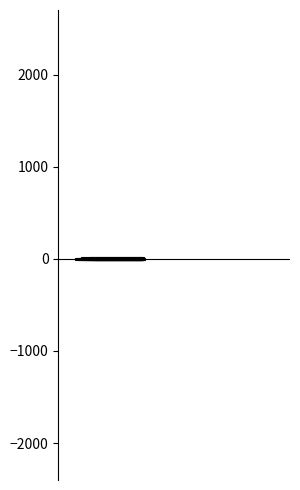

Are the bars horizontal?

No